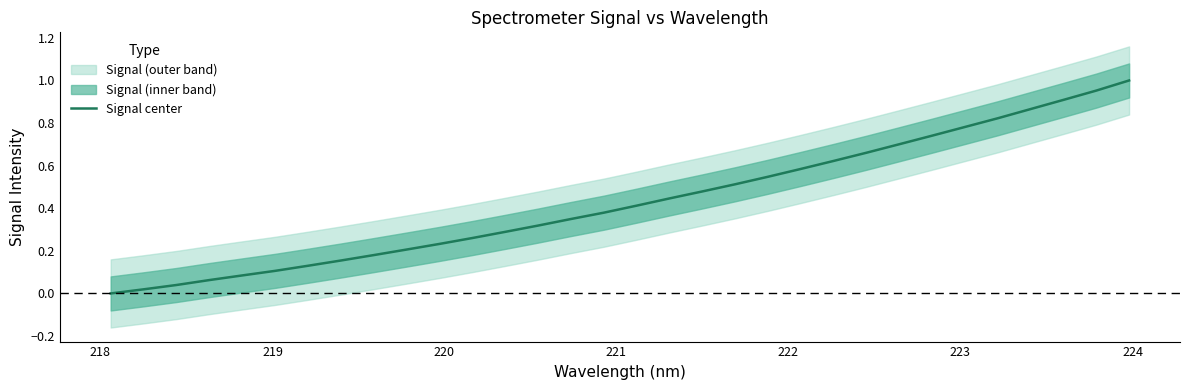

What is the value of the 13th point from the left?

0.3